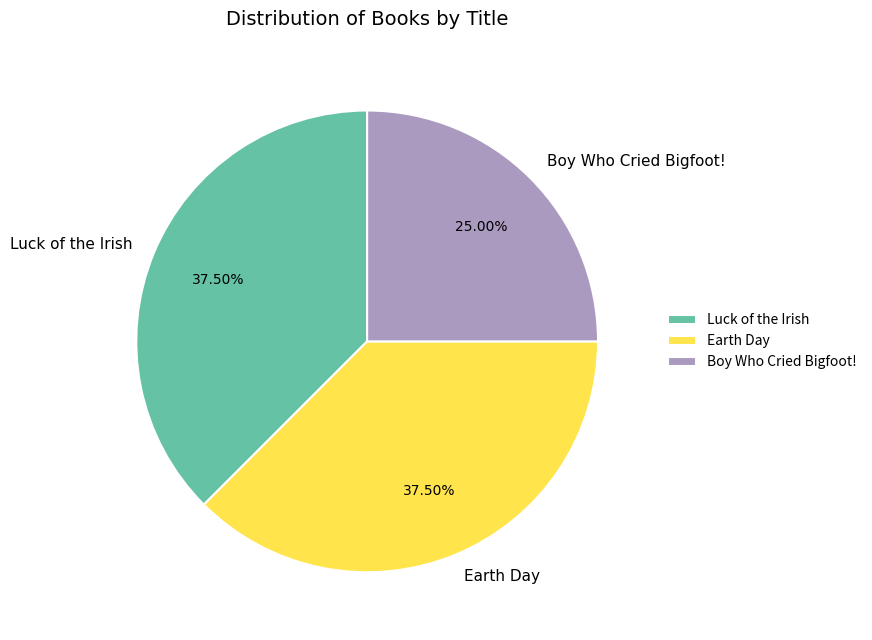

How much of the chart is everything except Luck of the Irish?

62.5%